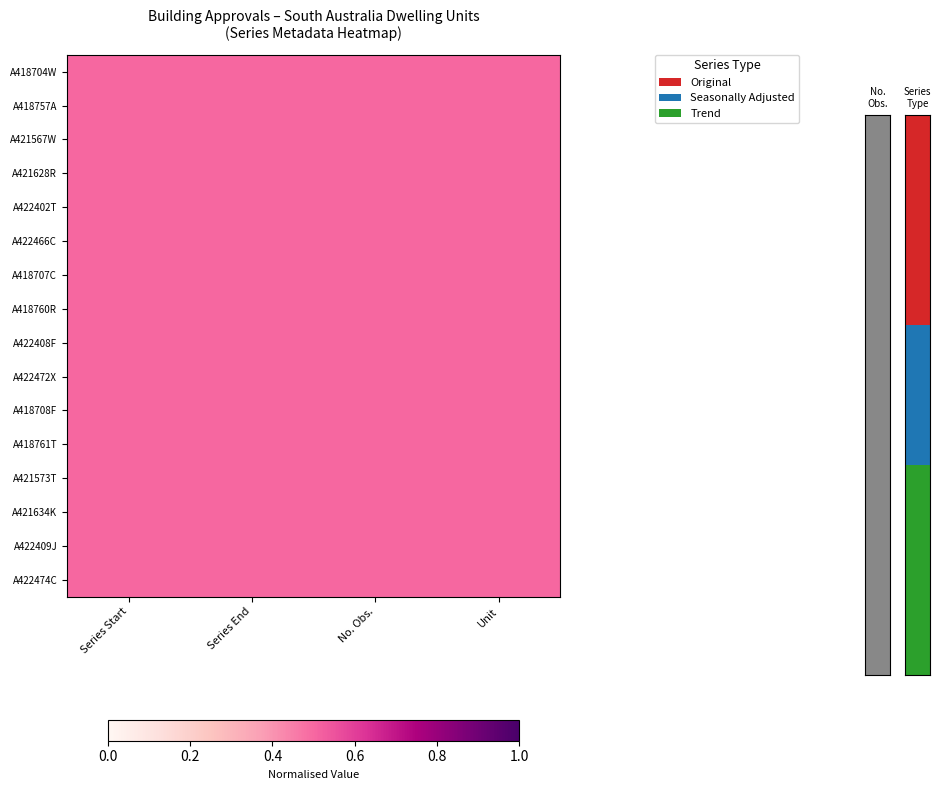

What is the sum of the Trend values at A421628R and A422402T?

922